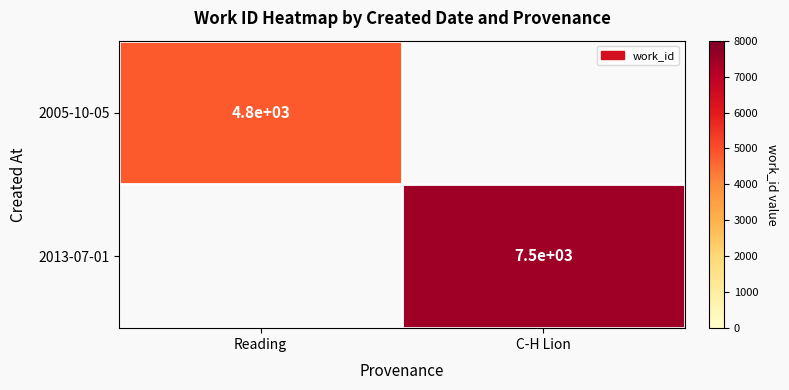

The 2013-07-01 series shows 2639 at C-H Lion. True or false?

False